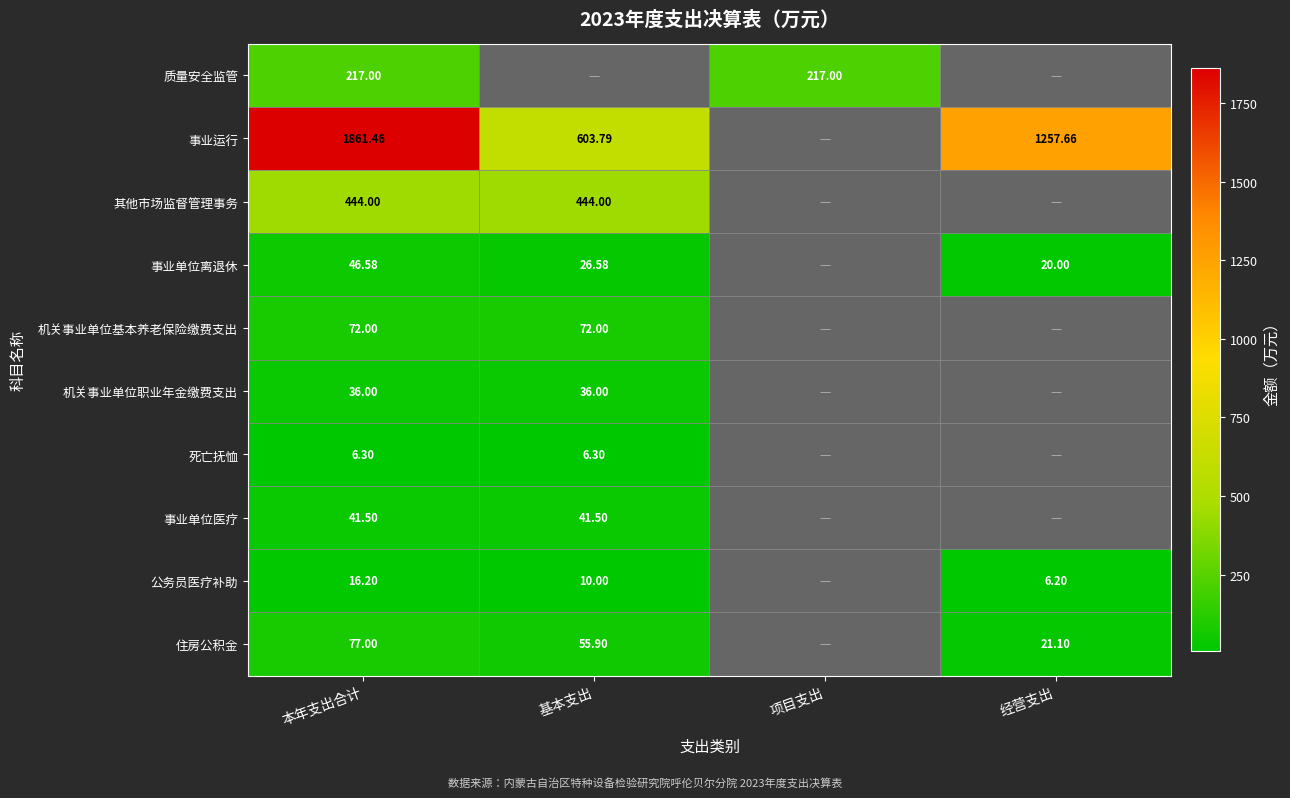

Which has a higher value, 经营支出 or 项目支出?

项目支出